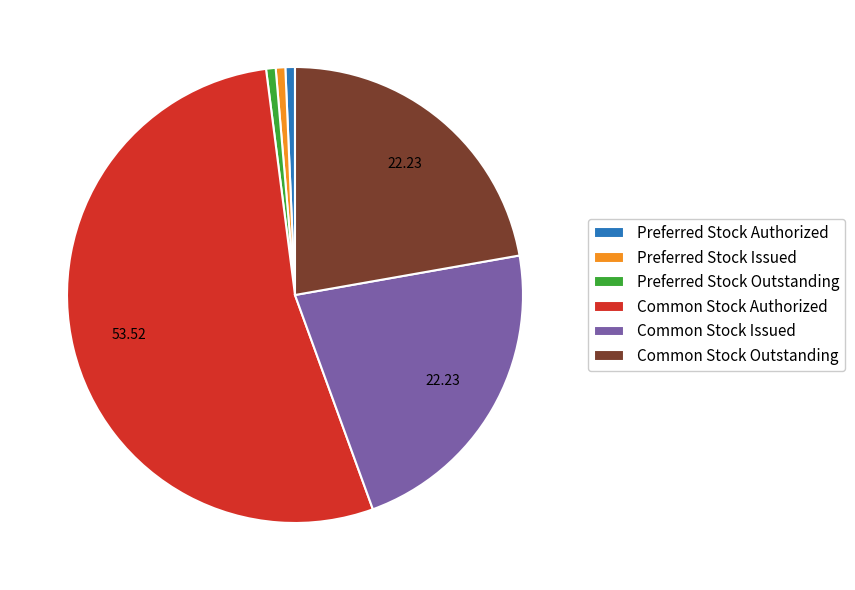

Combined, do Preferred Stock Outstanding and Common Stock Issued account for over 50%?

No